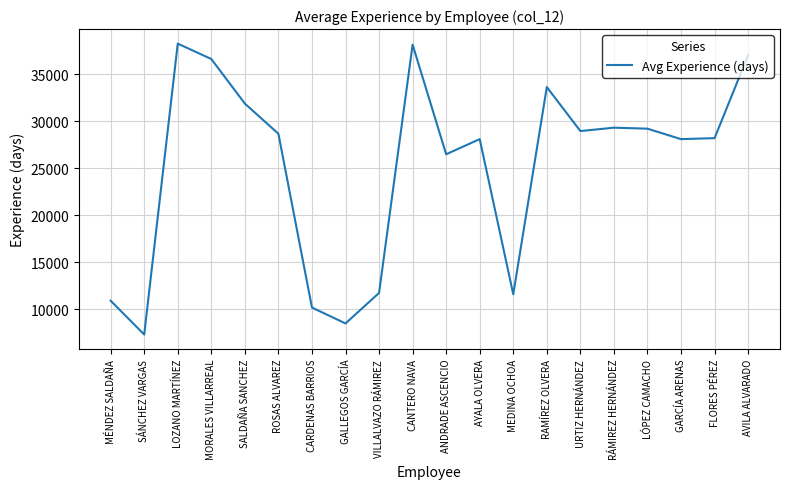

What is the minimum value shown in the chart?

7325